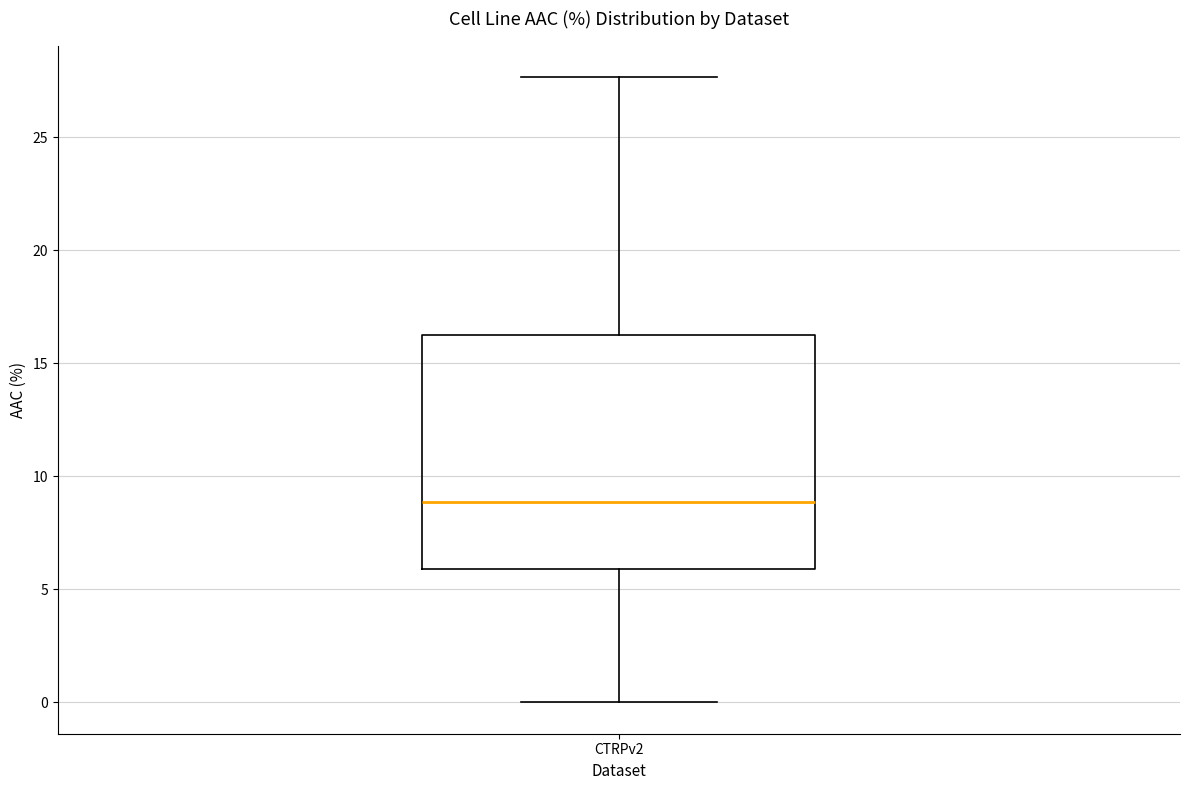

Transcribe this box plot: give where the median line is, the range the box spans, and where the two whiskers end, as read against the y-axis. The values are not printed on the chart, so give them approximately, as read against the axis.

median 9.0, box 6.0 to 16.0, whiskers 0.0 to 27.5